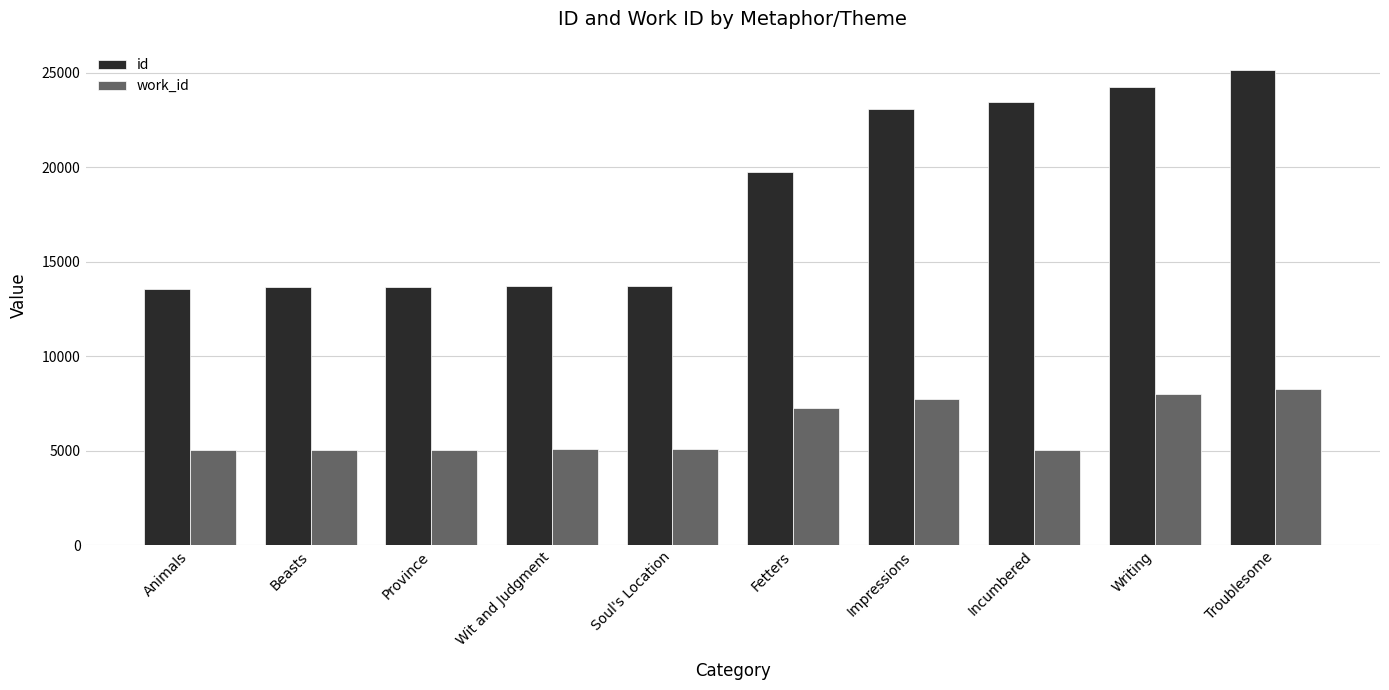

Which series has the largest range (max minus min)?

id